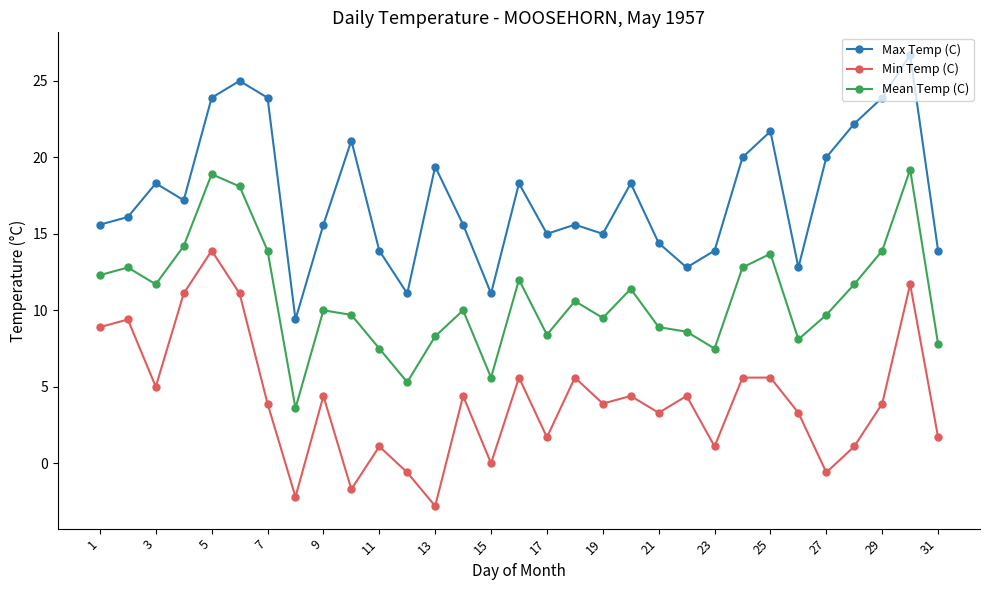

How many data points in Min Temp (C) are above 3?

20